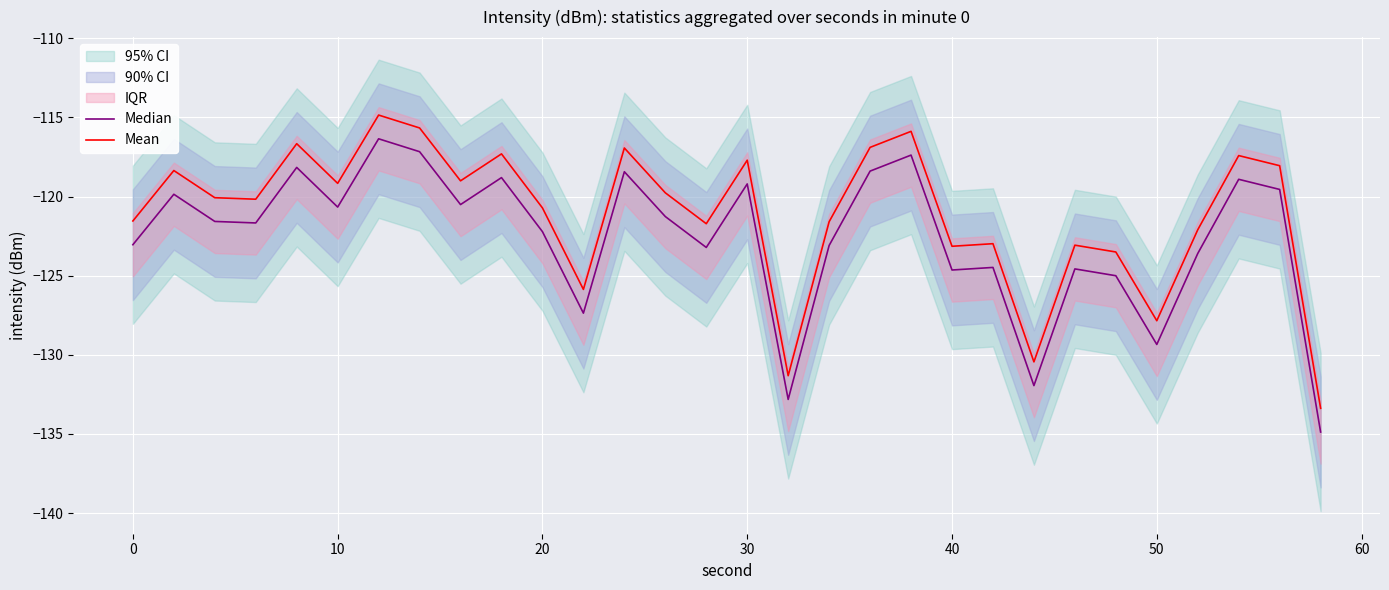

What is the average value of the Median series?

-122.6